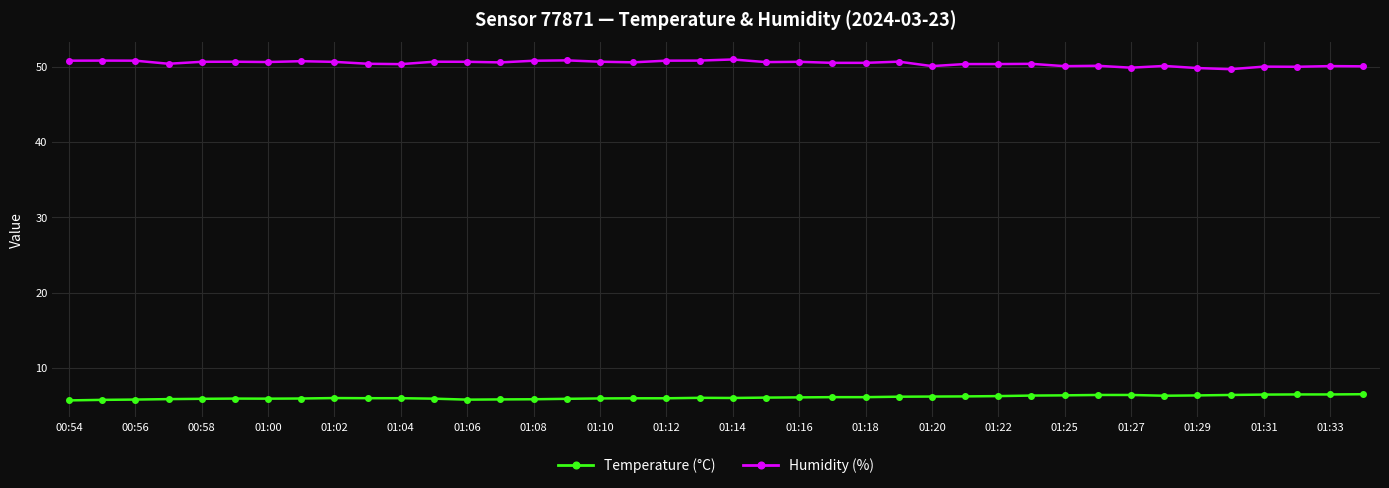

What is the value of the Temperature (°C) point at the 22nd from the left?

6.1